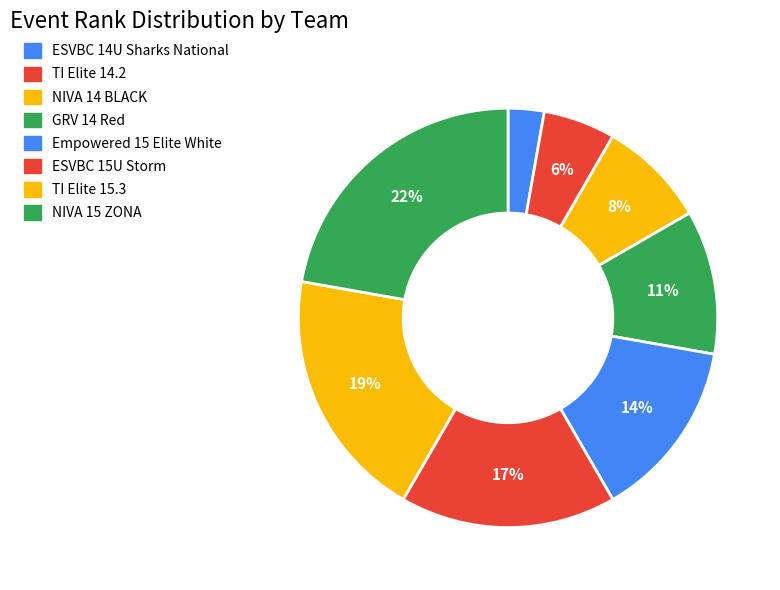

Does NIVA 14 BLACK represent more than half of the total?

No